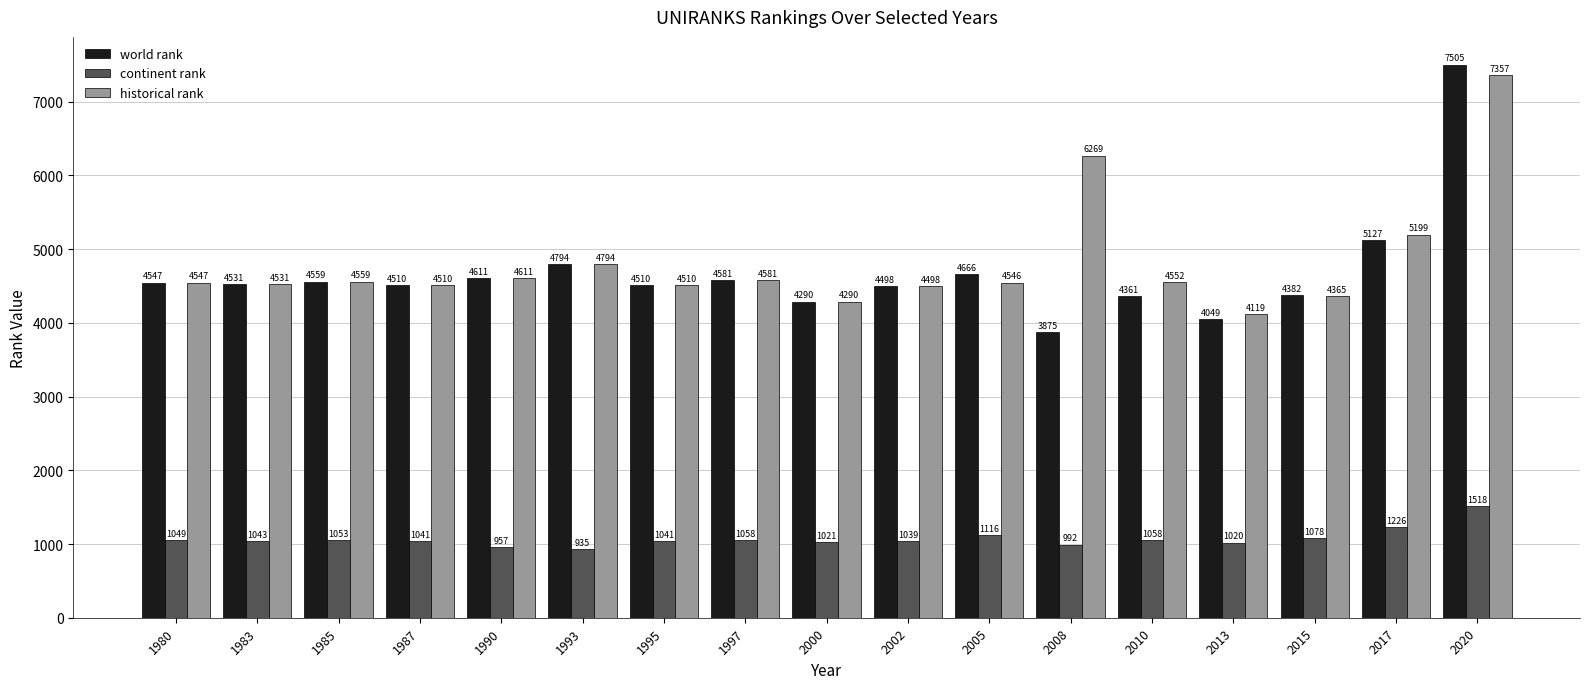

At how many categories does at least one series exceed 6513?

1